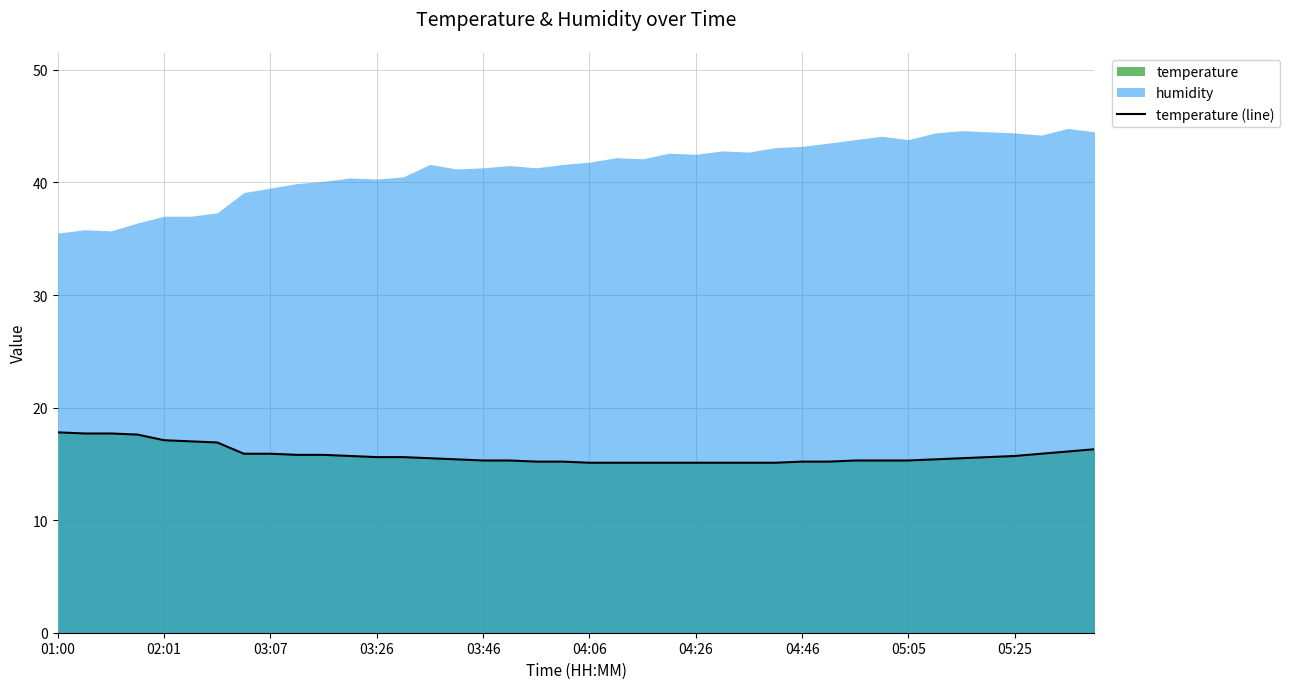

The value of temperature (line) at 03:26 is 20.6. True or false?

False